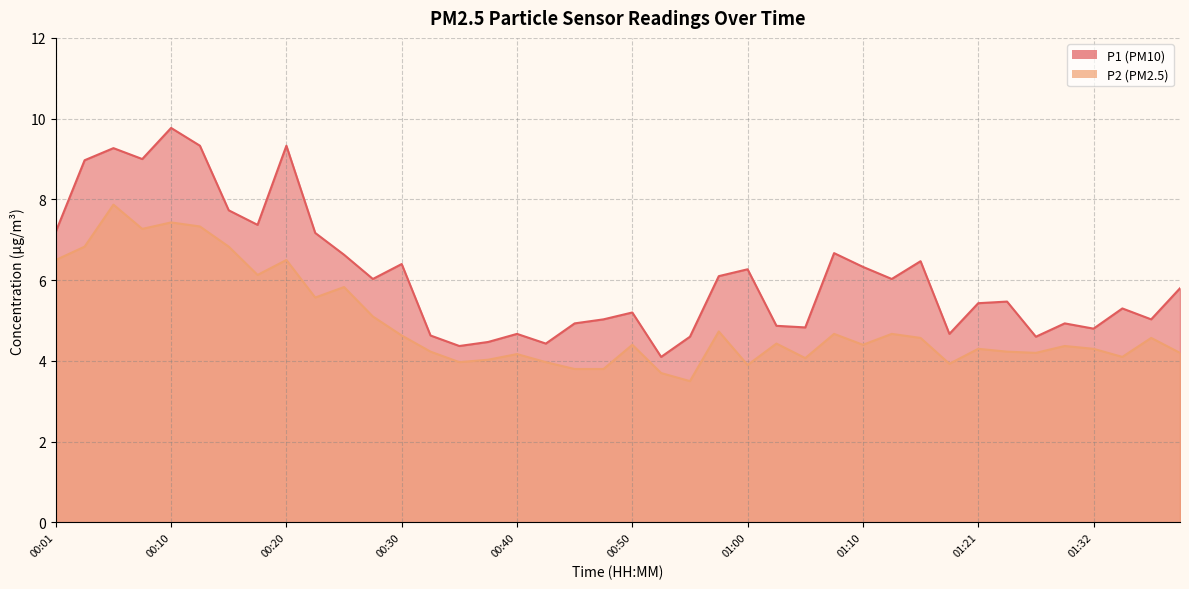

Rank the series by their maximum value, from highest to lowest.

P1, P2